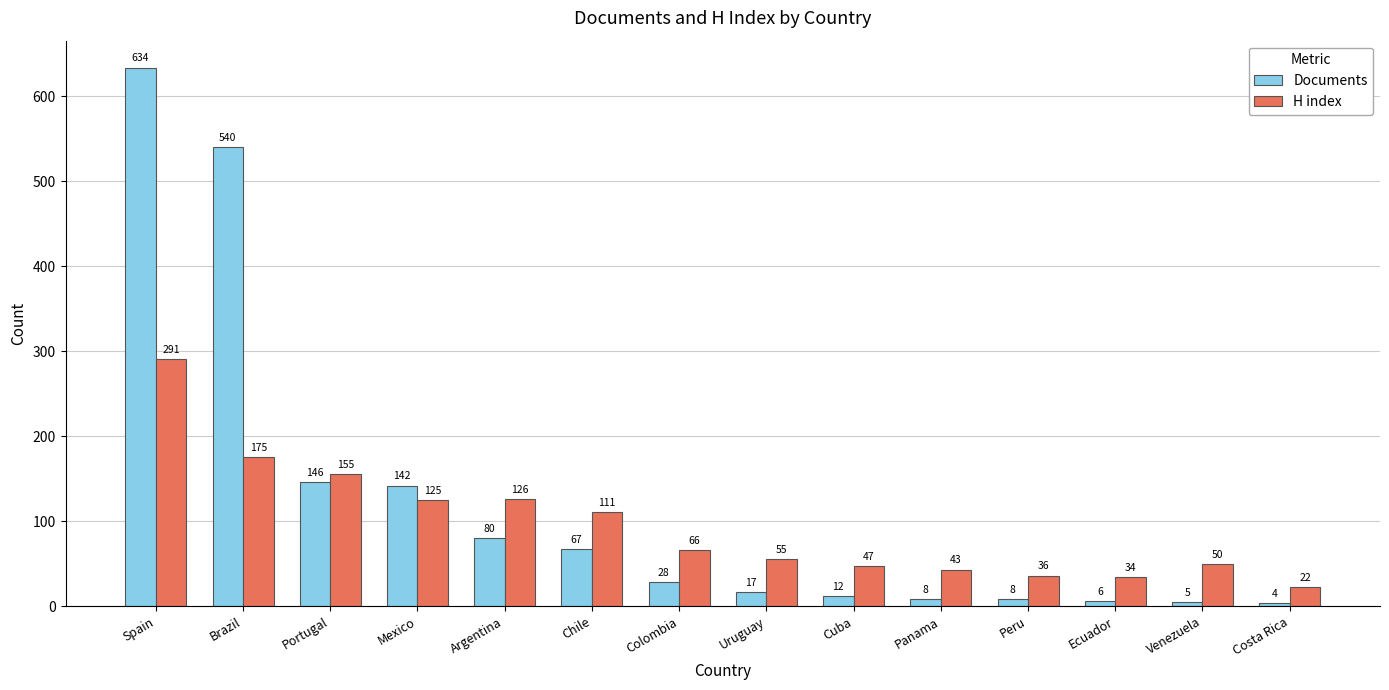

What is the approximate value of H index at Mexico?

125